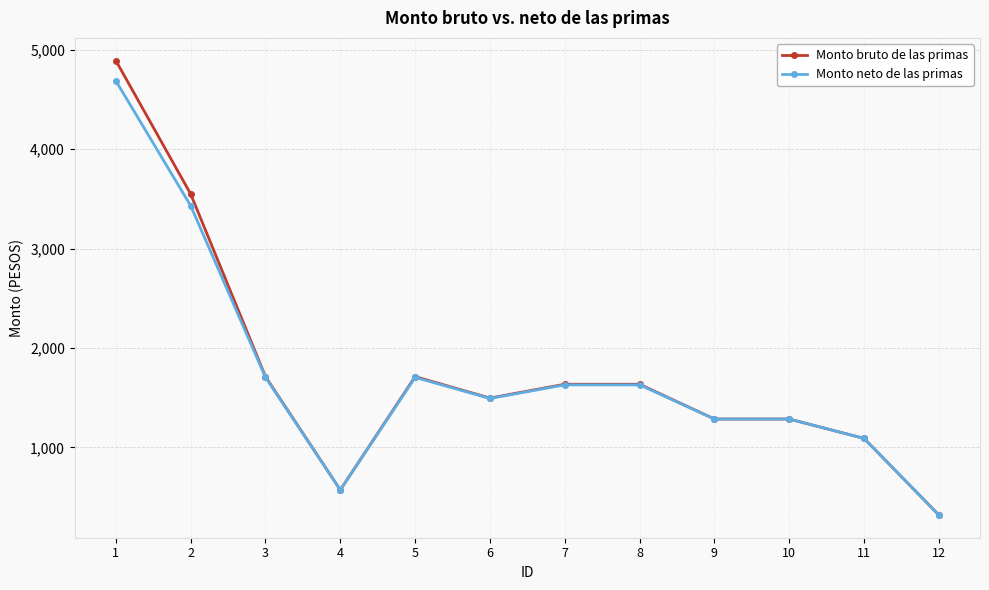

What is the sum of the Monto bruto de las primas values at 1 and 3?

6602.7